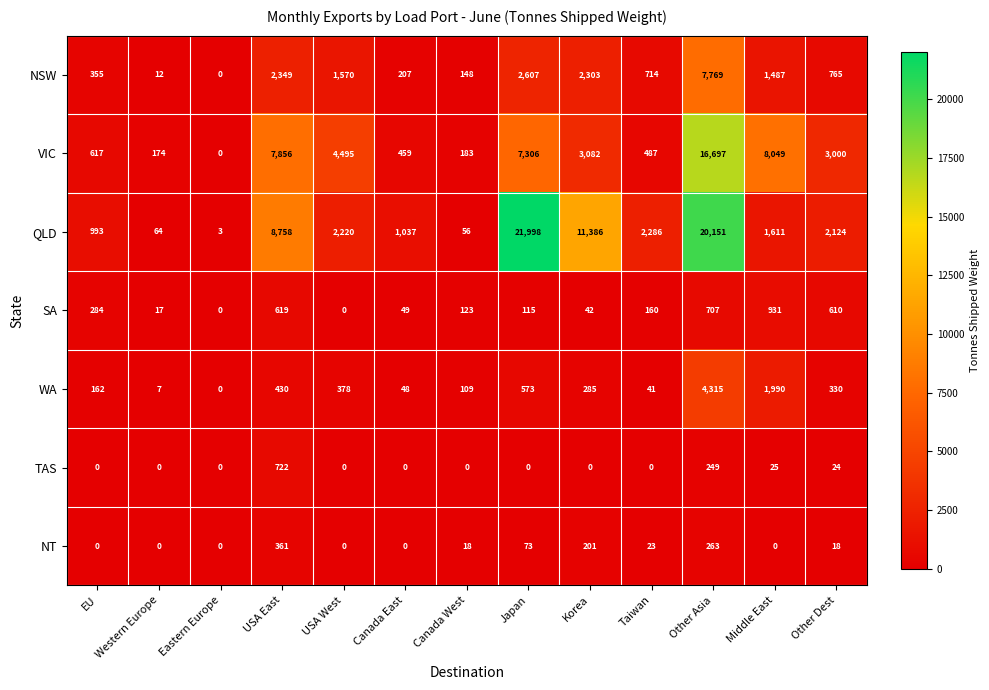

What is the total value across all series at Korea?

17299